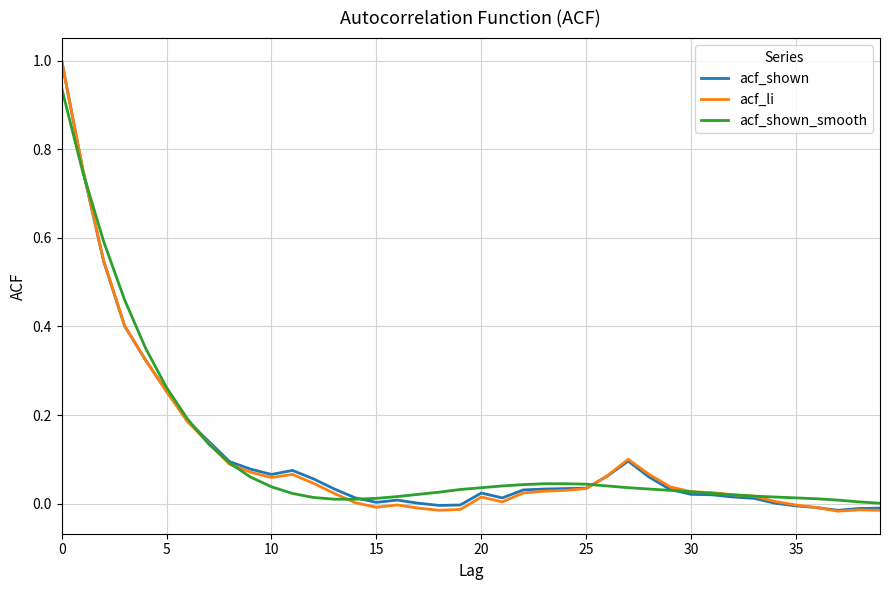

What is the maximum value for acf_shown?

1.0